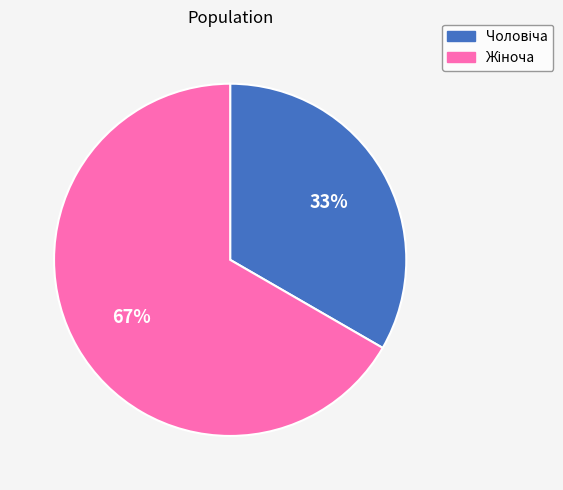

To the nearest percent, what is the average slice percentage?

50%